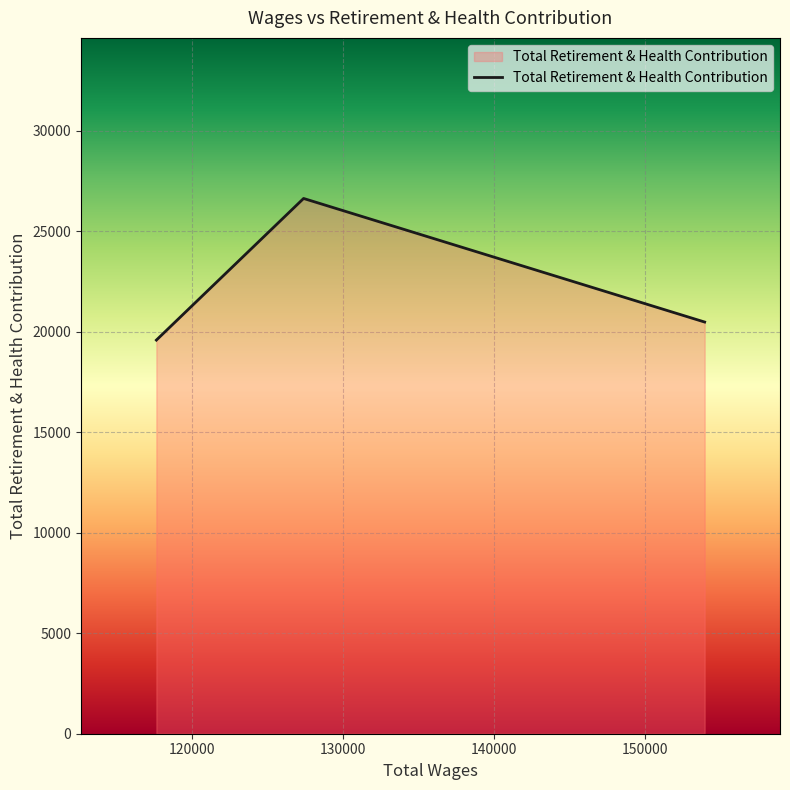

What is the sum of all values?

66673